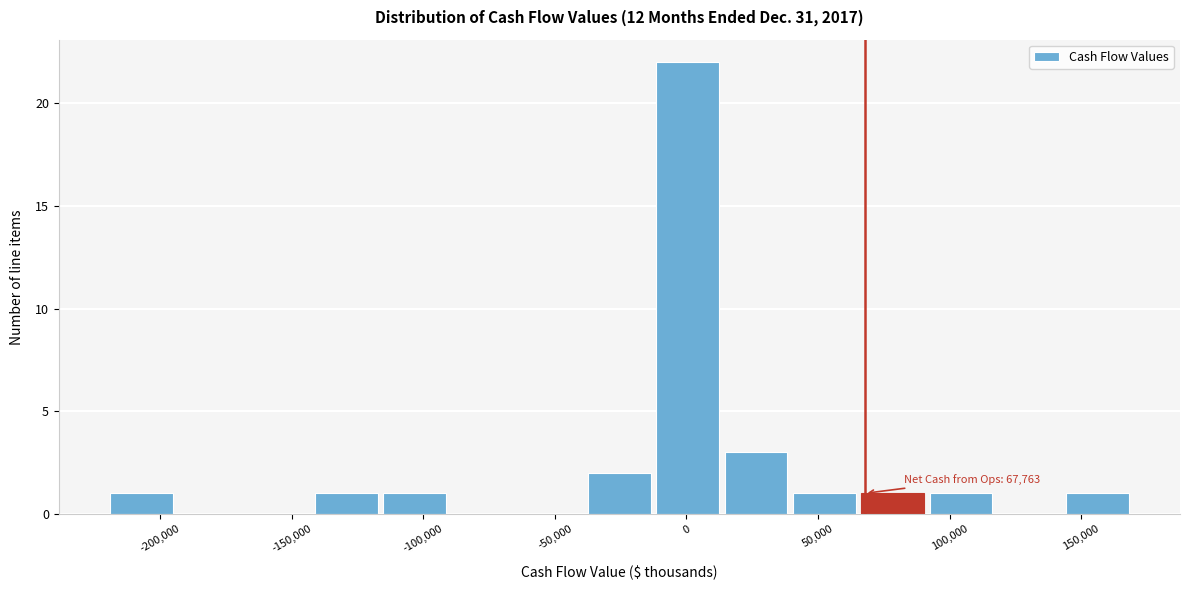

Over which range of the x-axis is the bar tallest?

-10000 to 15000